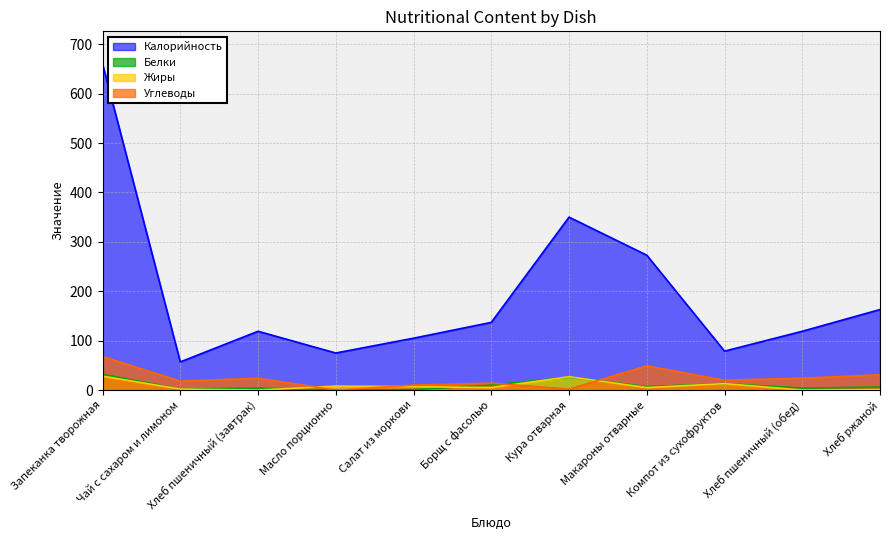

How many interior local peaks does the Калорийность series have?

2